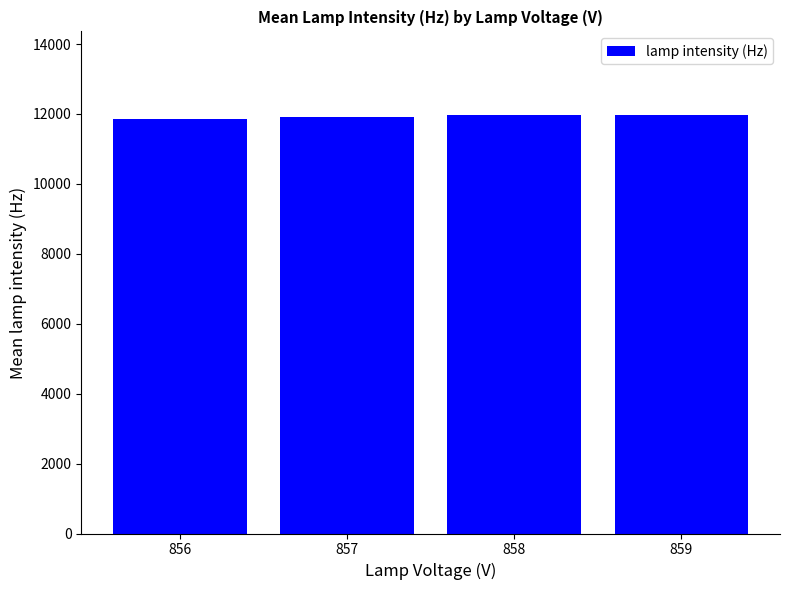

What is the value of the 4th bar from the left?

11968